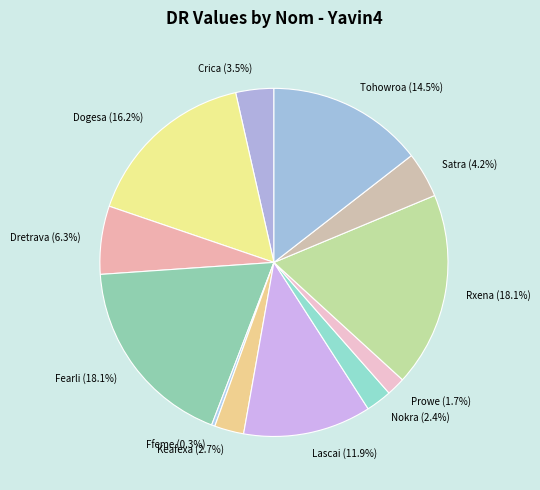

Is the sum of Rxena and Crica greater than half?

No